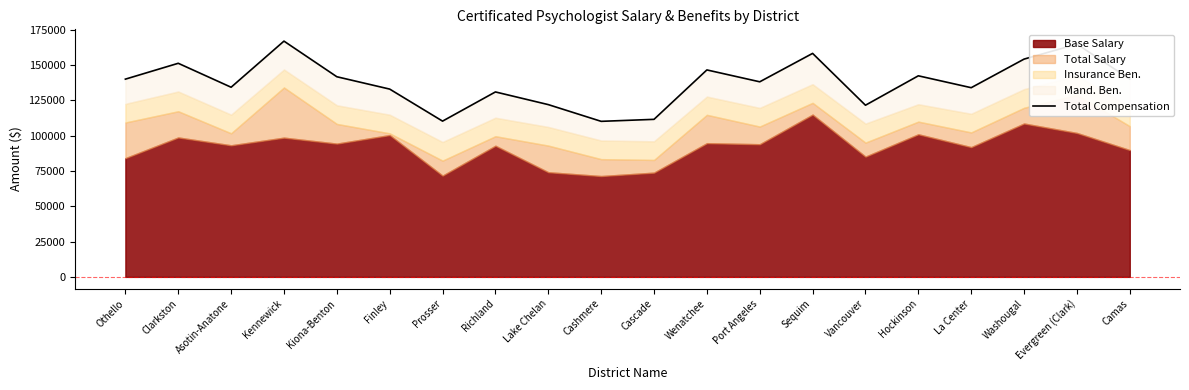

How many points are higher than both their immediate neighbors (excluding endpoints)?

7